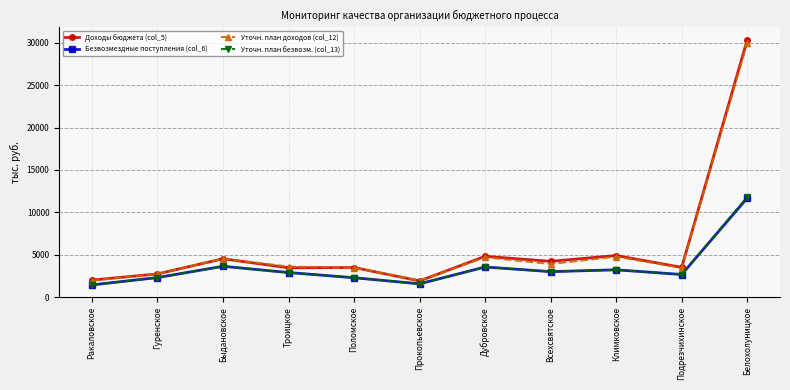

What is the average value of the Безвозмездные поступления (col_6) series?

3471.1